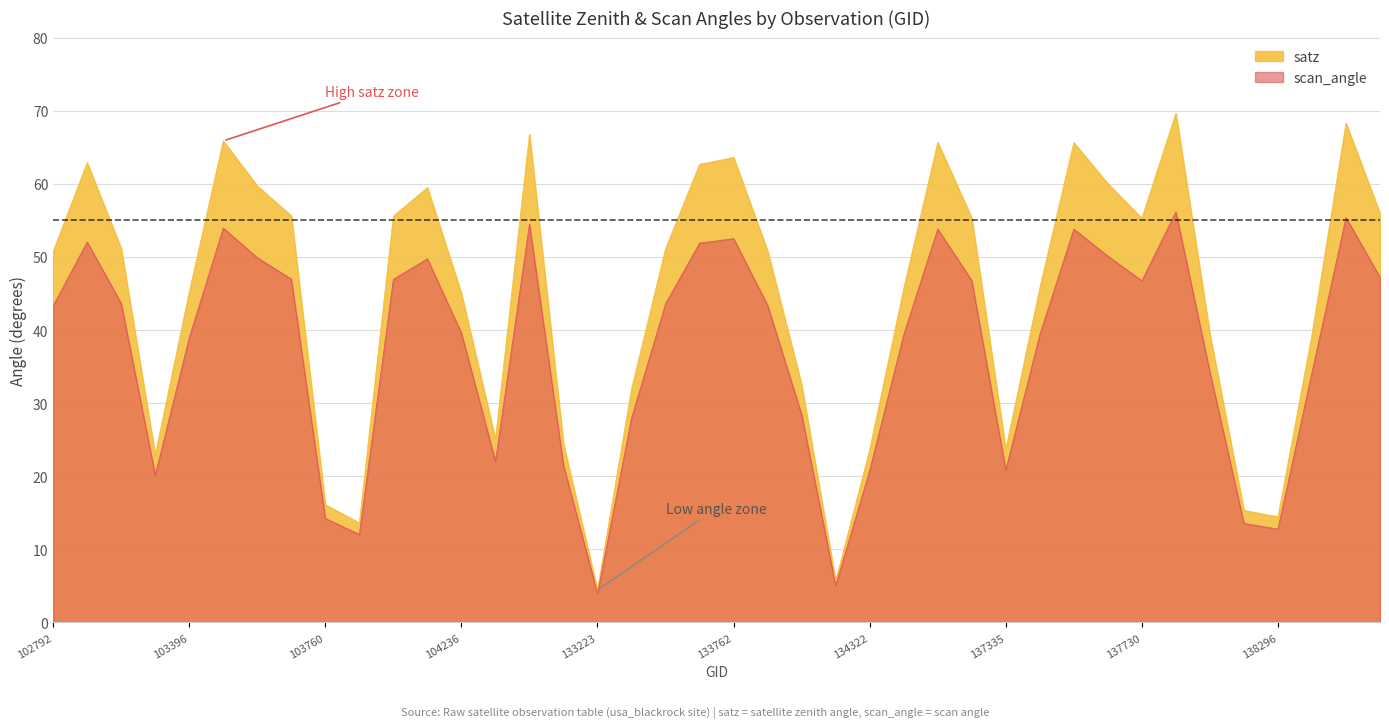

How many data points in satz are less than 50?

19